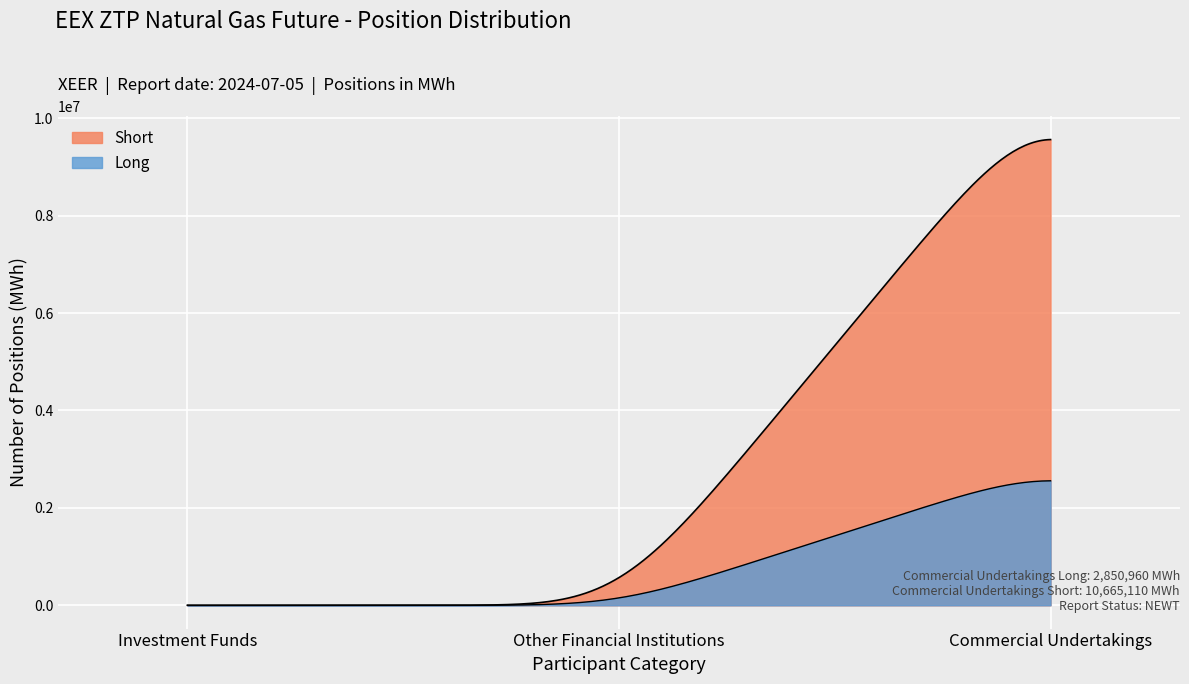

The Long series shows 2850960 at Commercial Undertakings. True or false?

True